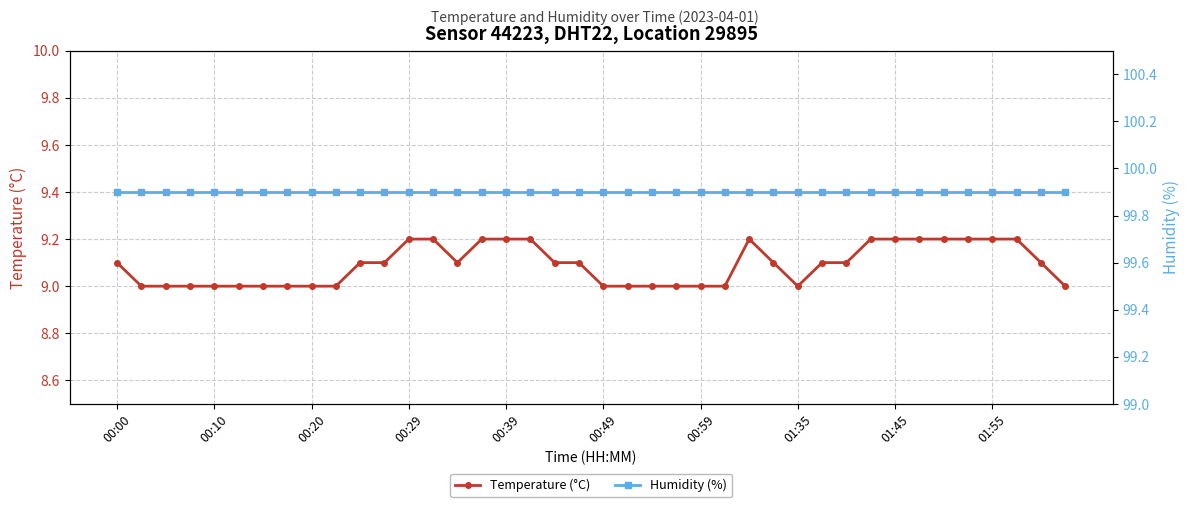

What is the maximum value for Temperature (°C)?

9.2